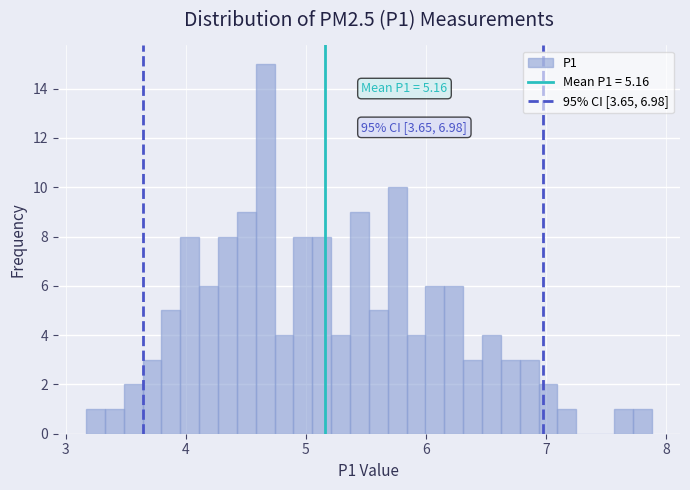

Around what value on the x-axis is the tallest bar? Give the approximate position of its centre, as read against the axis.

4.7